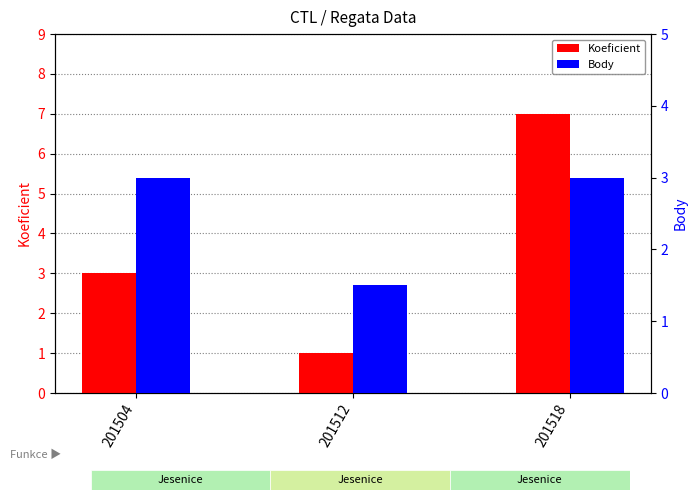

How many groups of bars are there?

3